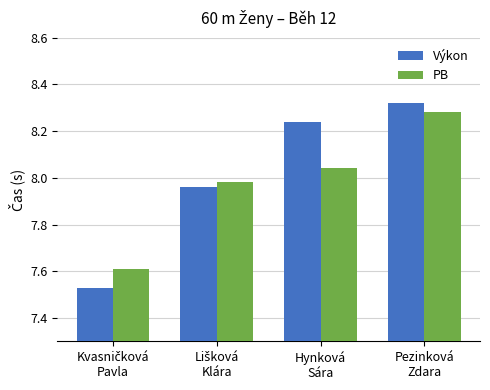

How many data points does each series have?

4